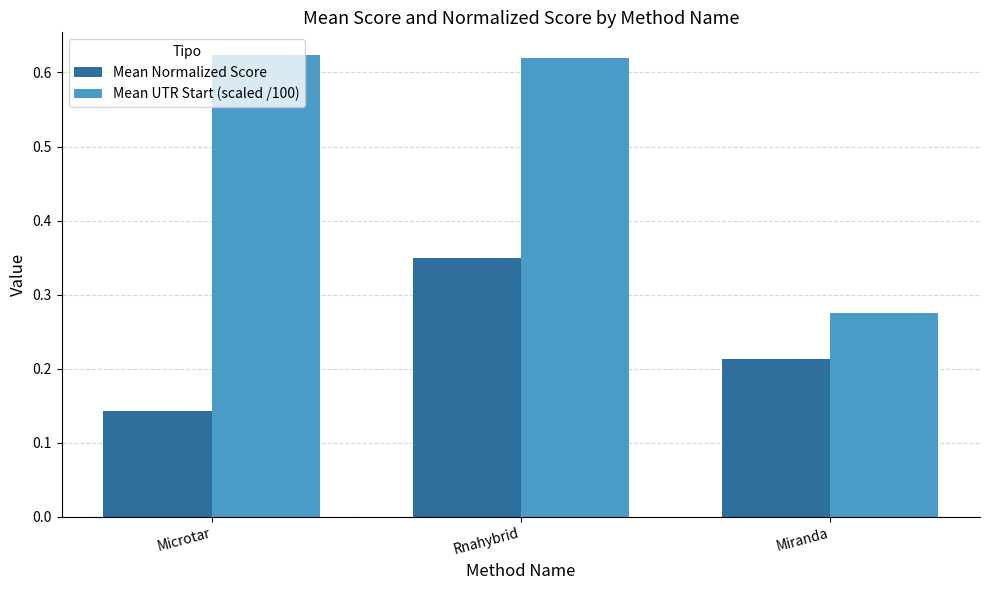

What is the sum of all Mean Normalized Score values?

0.7